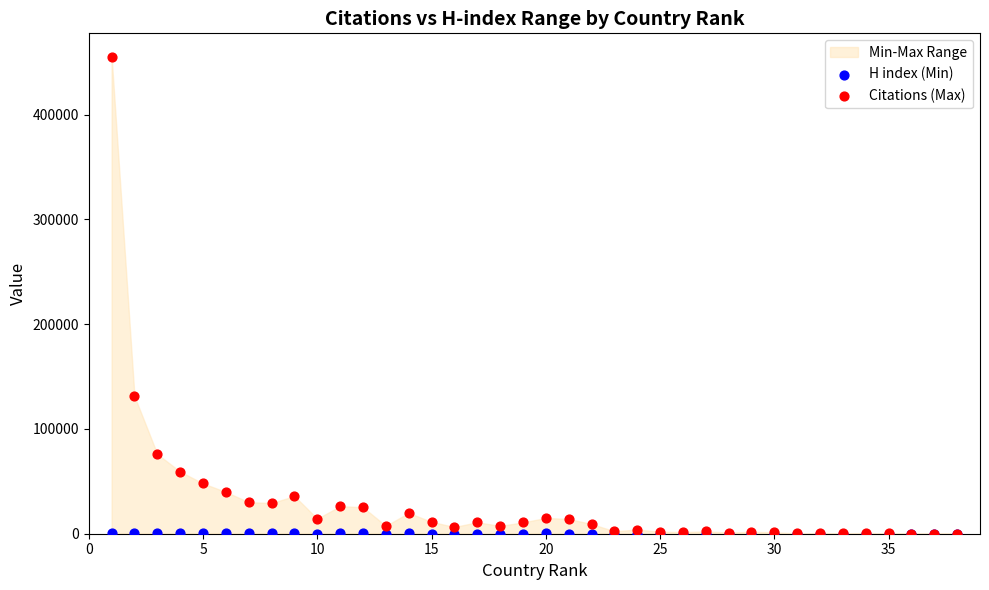

Across all series, what Y value is closest to 227455?

131193